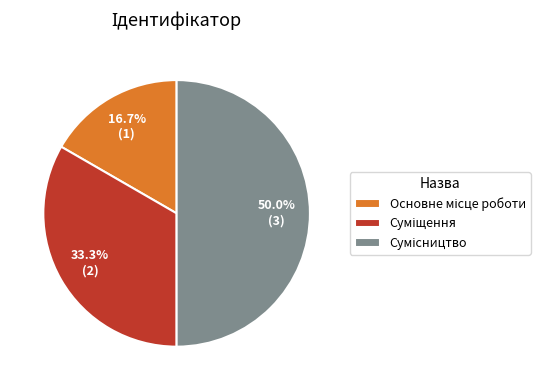

How many segments does this pie chart have?

3